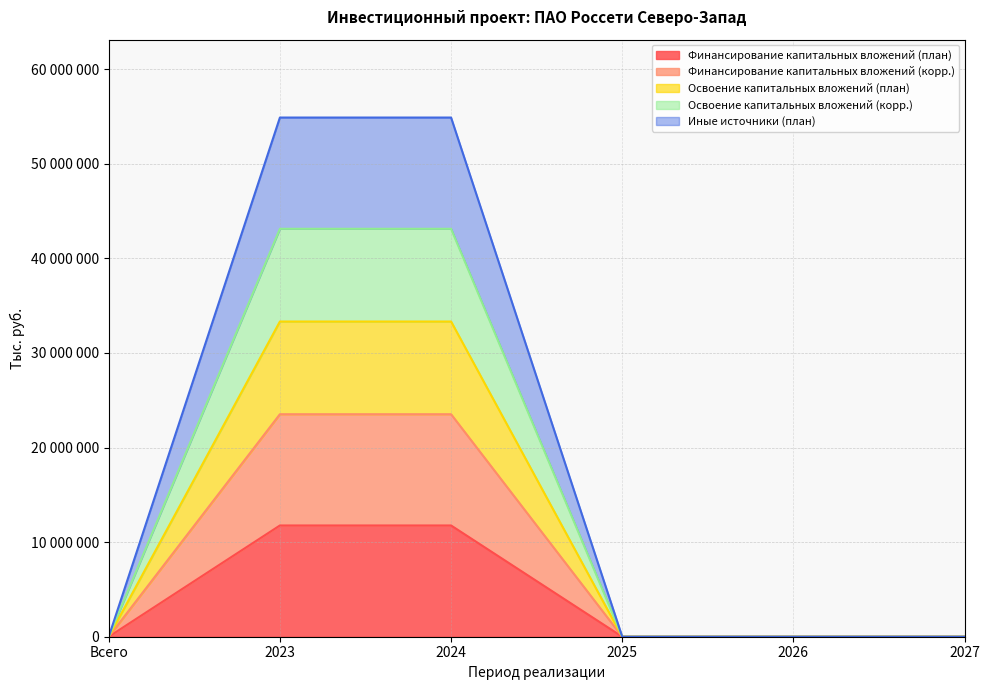

How many lines are shown in the chart?

5